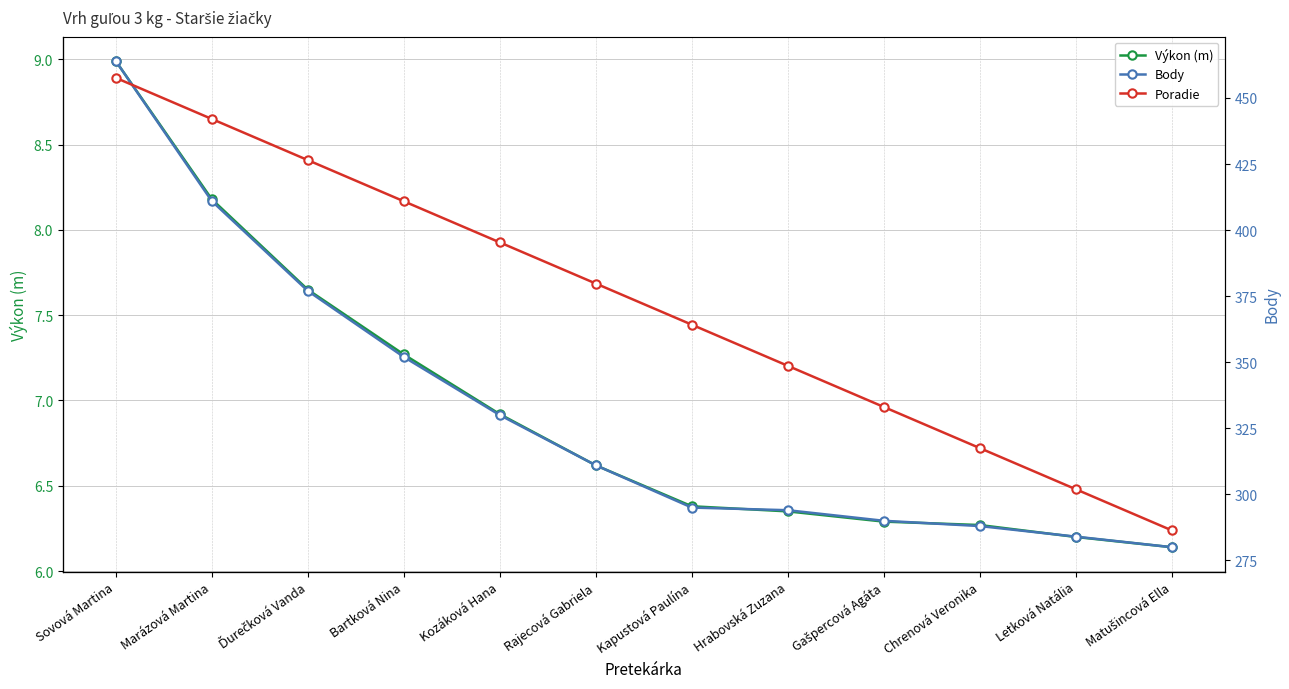

What are all the series names shown in the legend?

Výkon (m), Body, Poradie